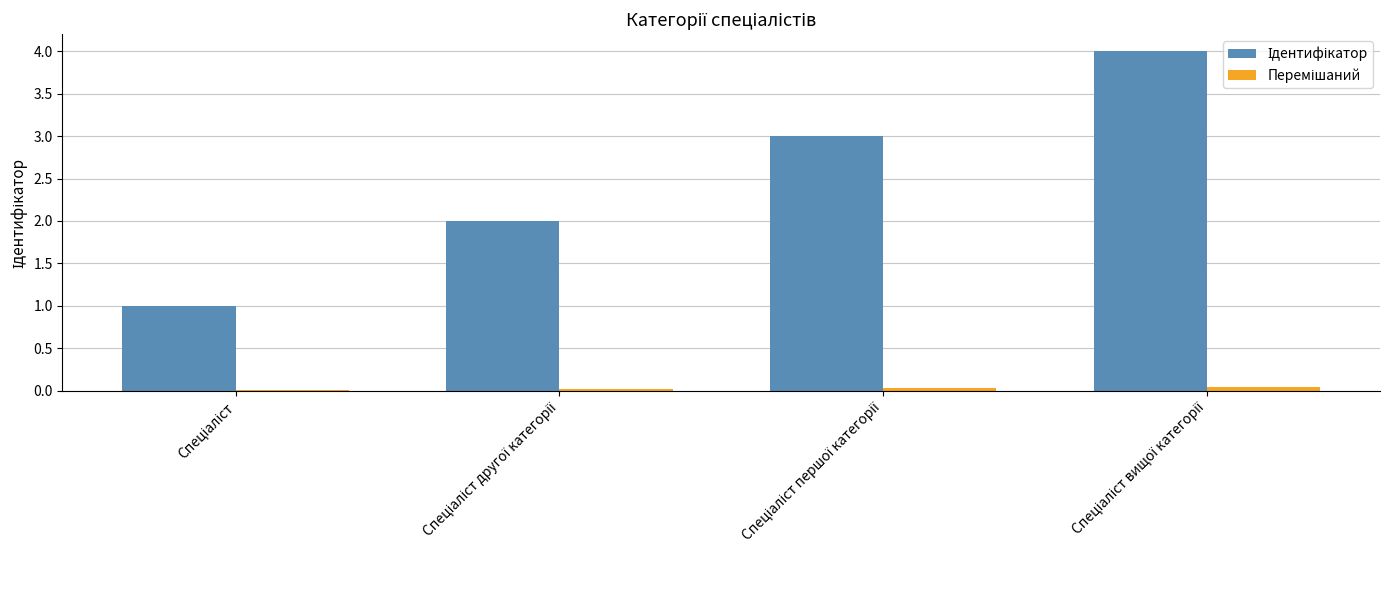

What is the total value across all series at Спеціаліст першої категорії?

3.0